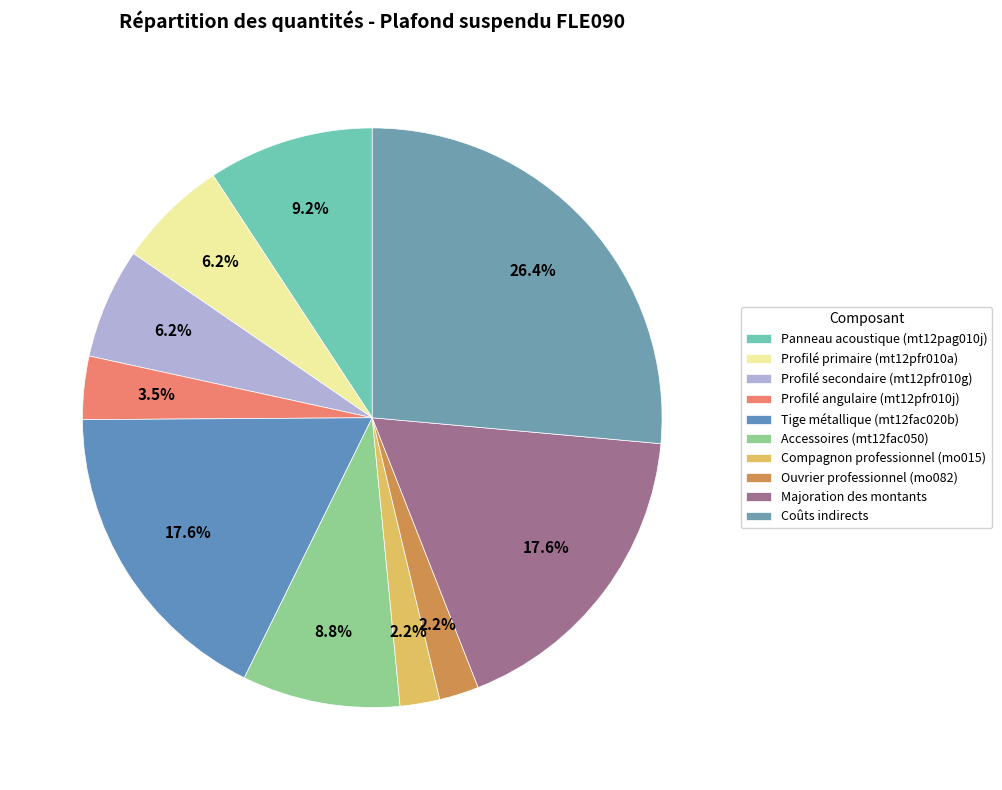

Between Majoration des montants and Ouvrier professionnel (mo082), which is larger?

Majoration des montants